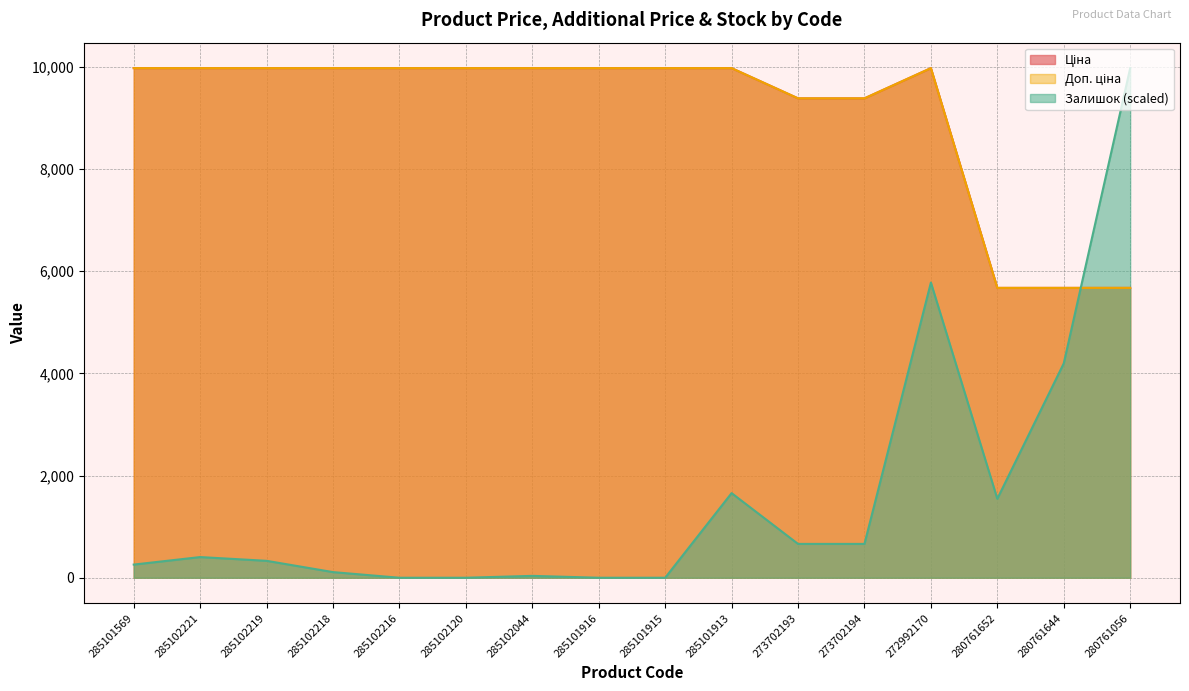

How many values in the Доп. ціна series are below 9974?

5